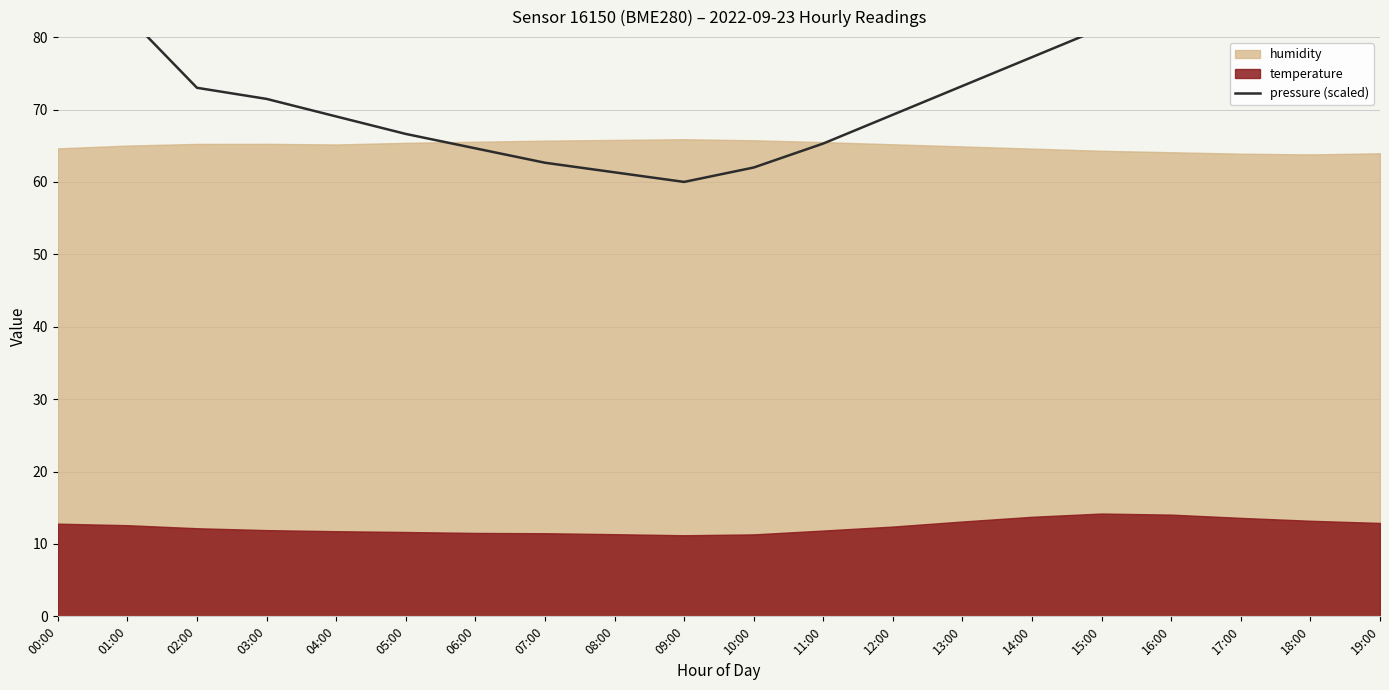

What is the label of the 1st point from the right?

19:00